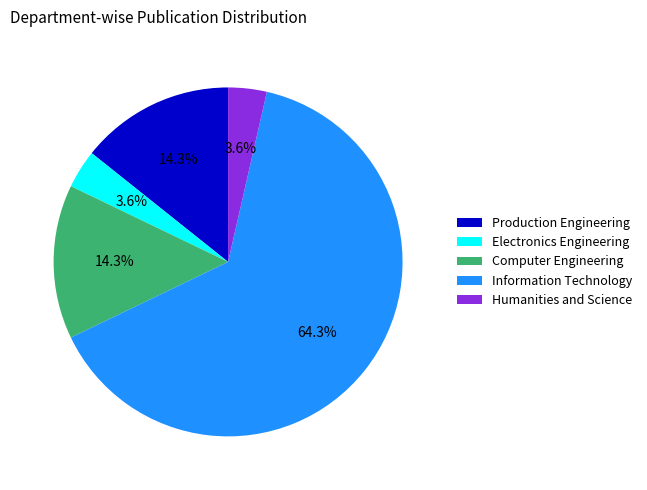

How much of the chart is everything except Electronics Engineering?

96.4%